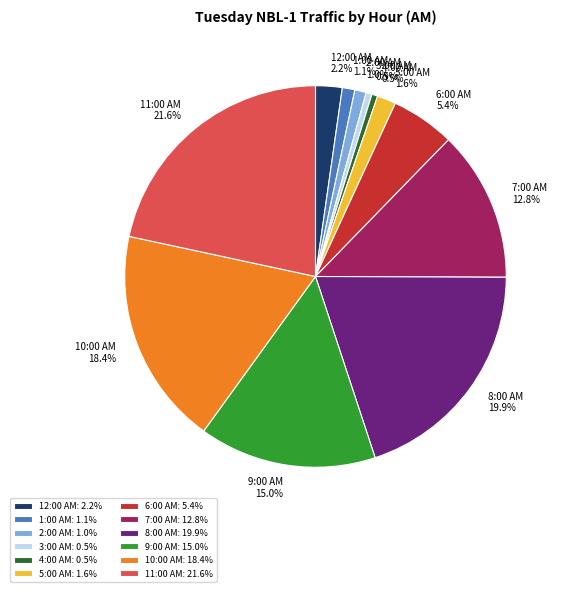

How many slices are in this pie chart?

12